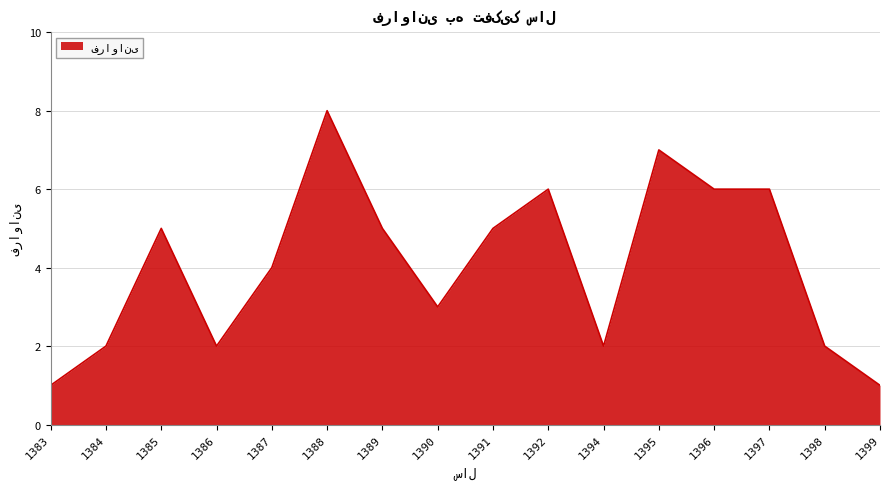

At which category does the chart reach its peak across all series?

1388